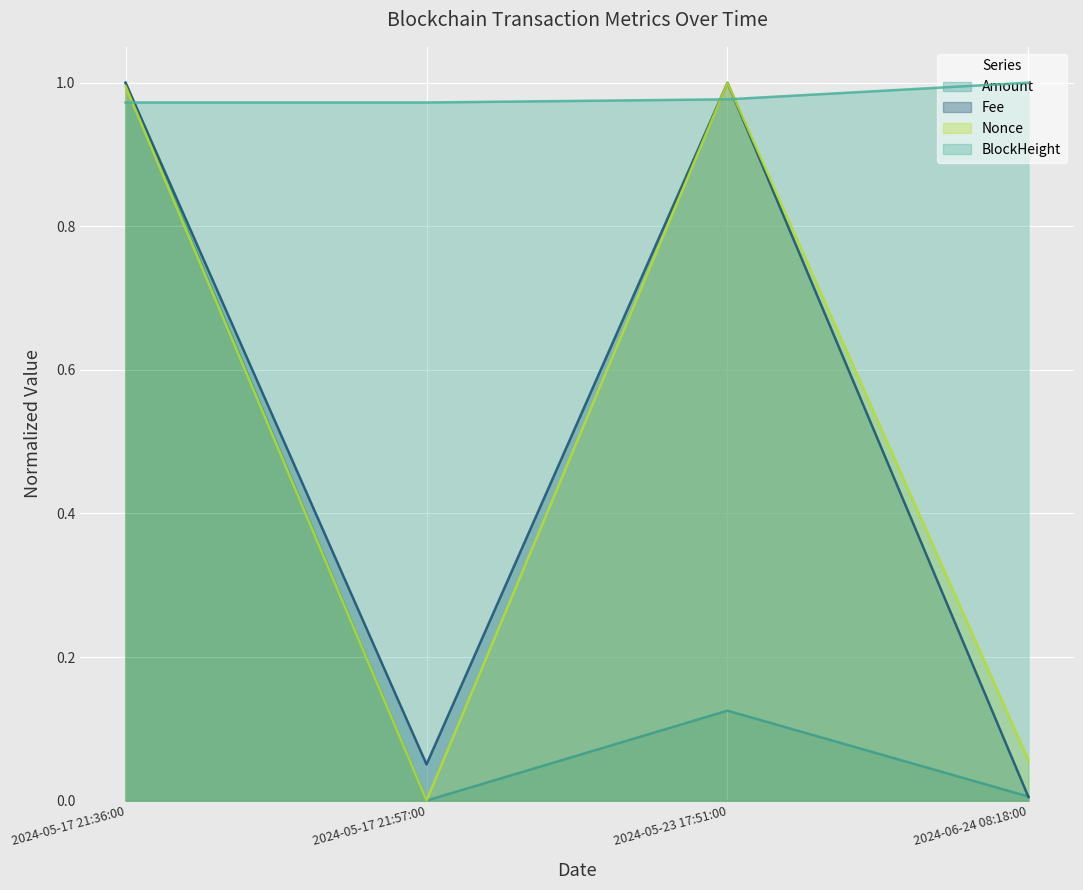

List the series in order of their peak value, lowest first.

Amount, Fee, Nonce, BlockHeight